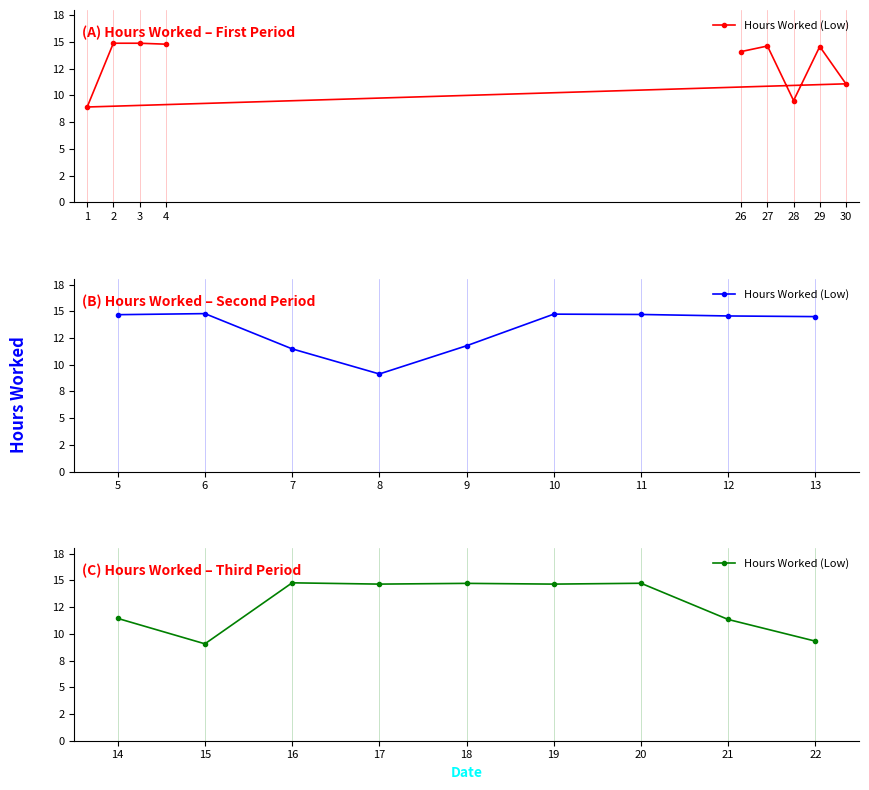

How many lines are shown in the chart?

1